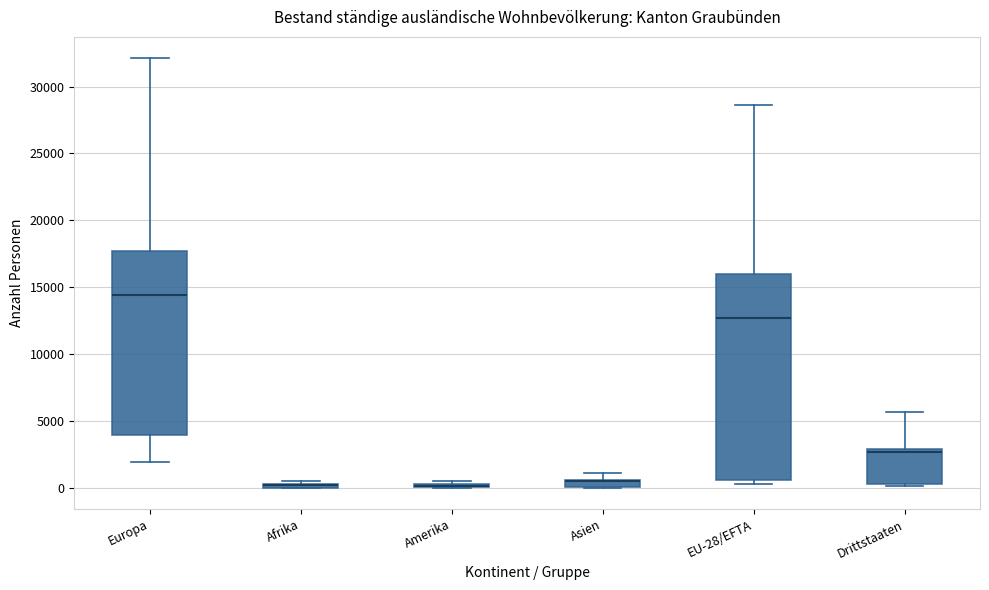

Comparing the boxes themselves (not the whiskers), which one is the tallest?

EU-28/EFTA